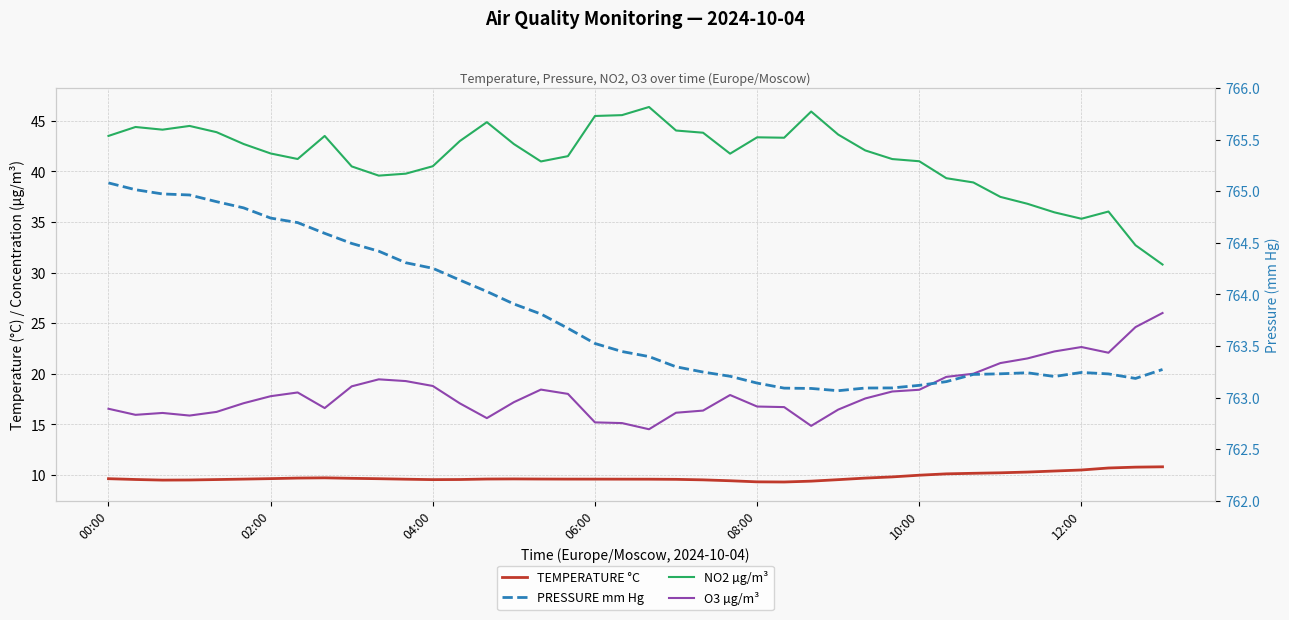

Which category has the highest value across all series?

00:00